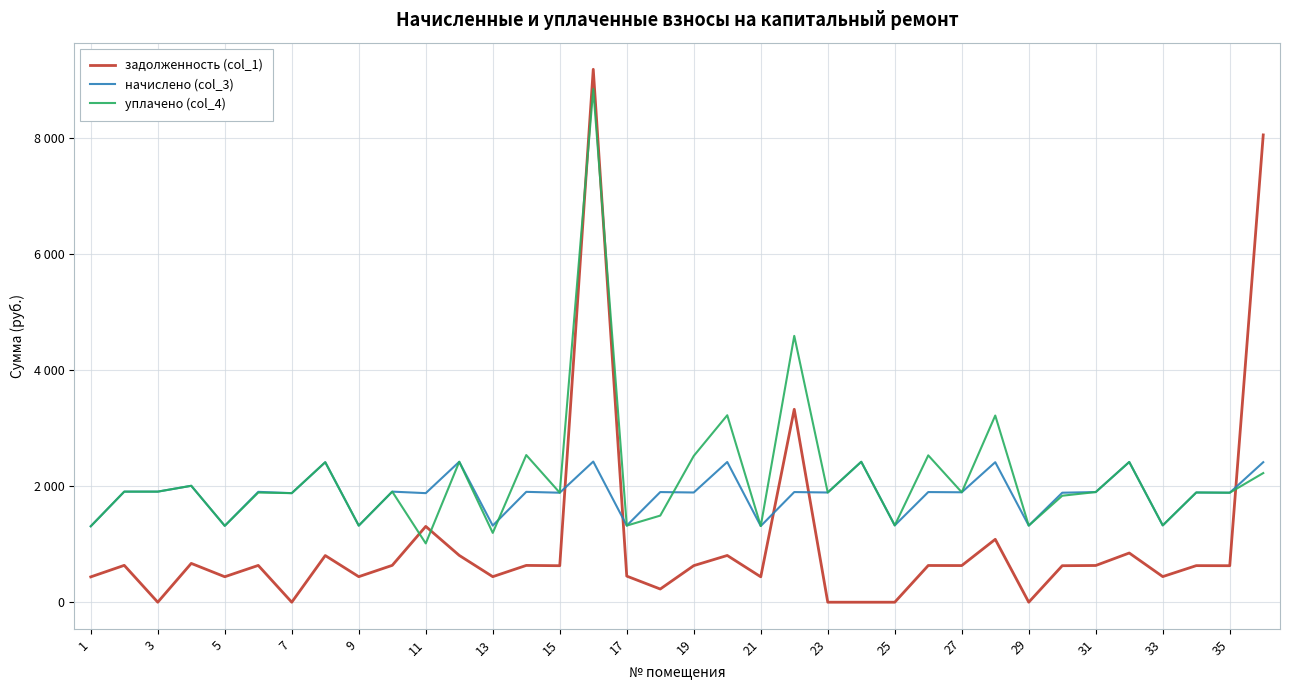

Is this an area chart (filled region under the line)?

No